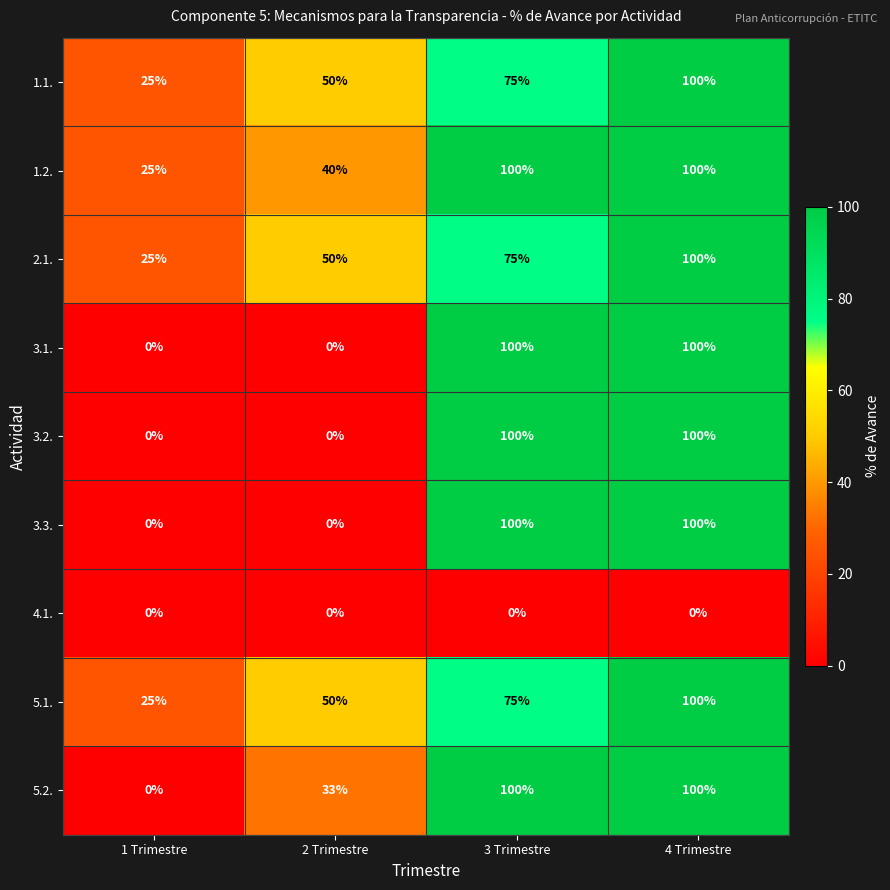

True or false: 5.2. has a value of 51 at 4 Trimestre.

False